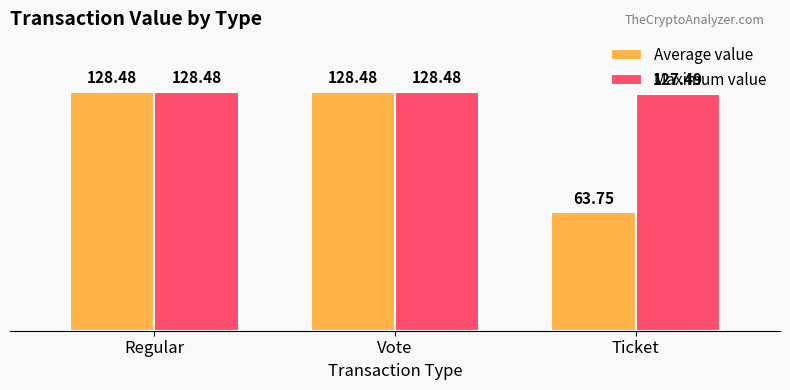

What is the maximum value shown in the chart?

128.5